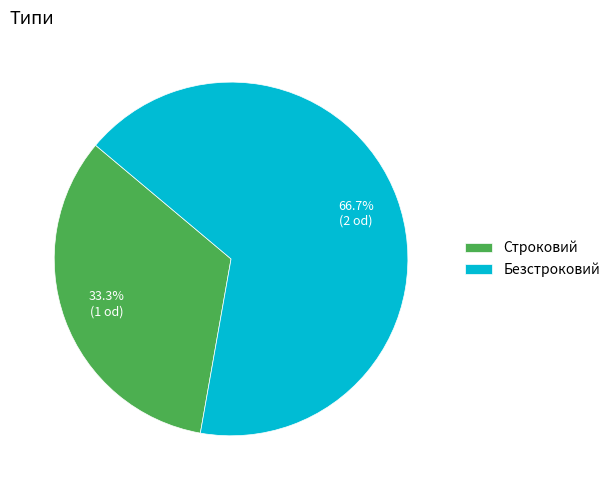

Approximately how many times larger is the value at Безстроковий compared to Строковий?

2.0